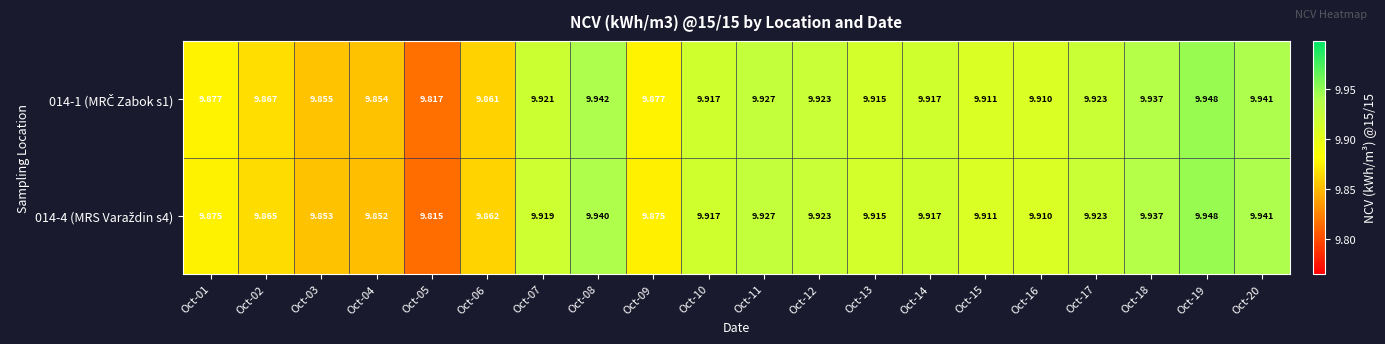

How many data points does each series have?

20